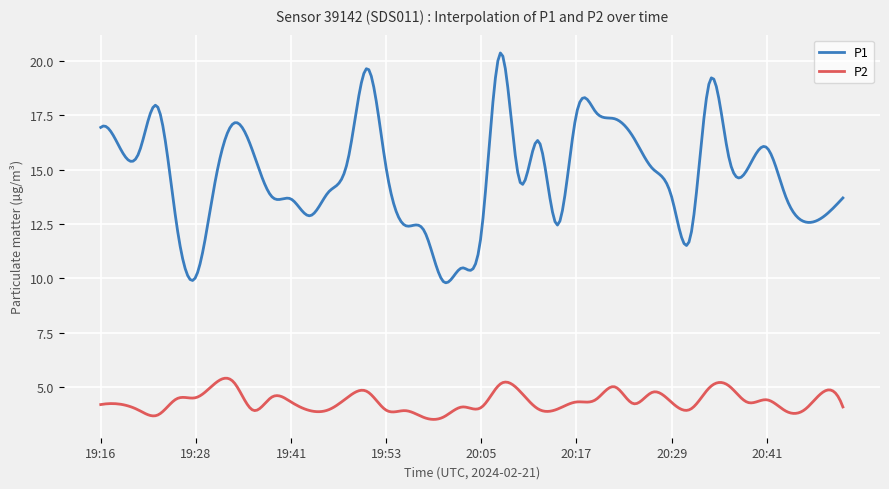

Which series has the largest total across all categories?

P1